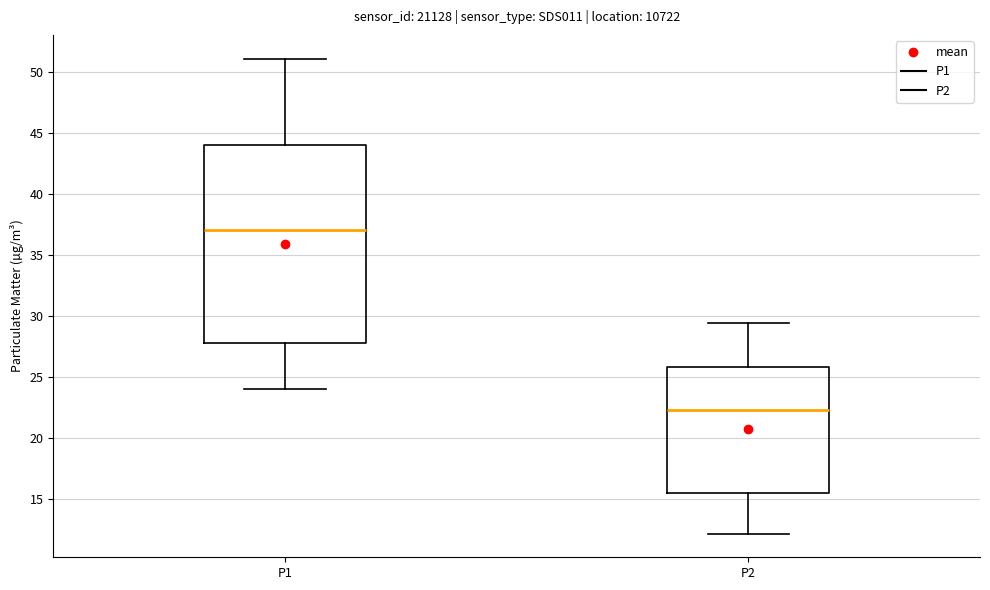

Where does the median line of the box for P1 sit on the y-axis? The values are not printed on the chart, so give them approximately, as read against the axis.

37.0